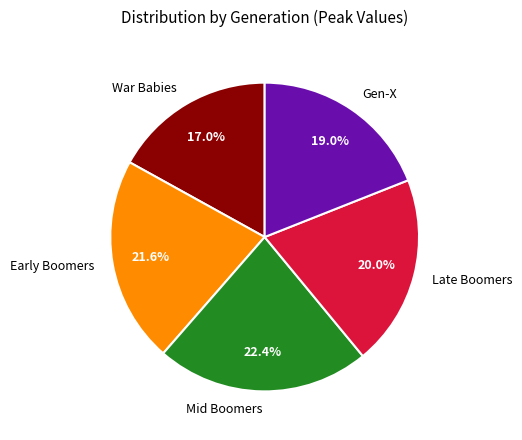

To the nearest percent, what is the average slice percentage?

20%